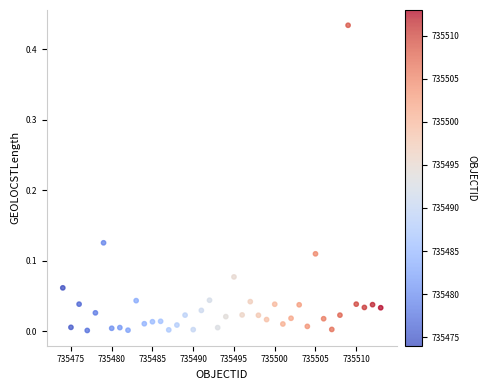

What is the range of X values (max minus min)?

39.0